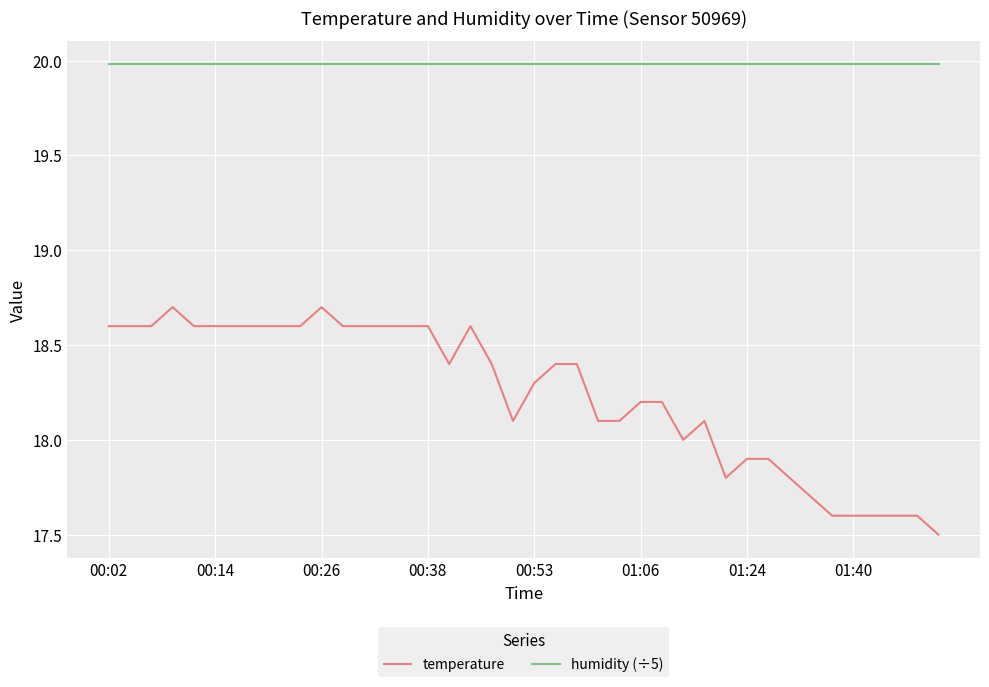

Reading left to right, extract all data points from this chart.

temperature: 18.6	18.6	18.6	18.7	18.6	18.6	18.6	18.6	18.6	18.6	18.7	18.6	18.6	18.6	18.6	18.6	18.4	18.6	18.4	18.1	18.3	18.4	18.4	18.1	18.1	18.2	18.2	18.0	18.1	17.8	17.9	17.9	17.8	17.7	17.6	17.6	17.6	17.6	17.6	17.5
humidity (÷5): 20.0	20.0	20.0	20.0	20.0	20.0	20.0	20.0	20.0	20.0	20.0	20.0	20.0	20.0	20.0	20.0	20.0	20.0	20.0	20.0	20.0	20.0	20.0	20.0	20.0	20.0	20.0	20.0	20.0	20.0	20.0	20.0	20.0	20.0	20.0	20.0	20.0	20.0	20.0	20.0